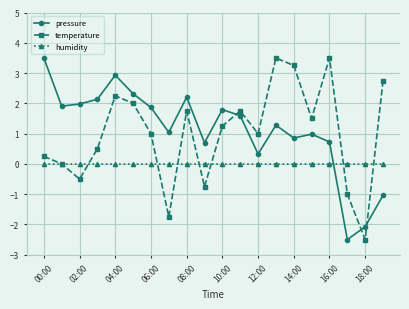

In temperature, how many points are lower than both neighbors (excluding endpoints)?

6